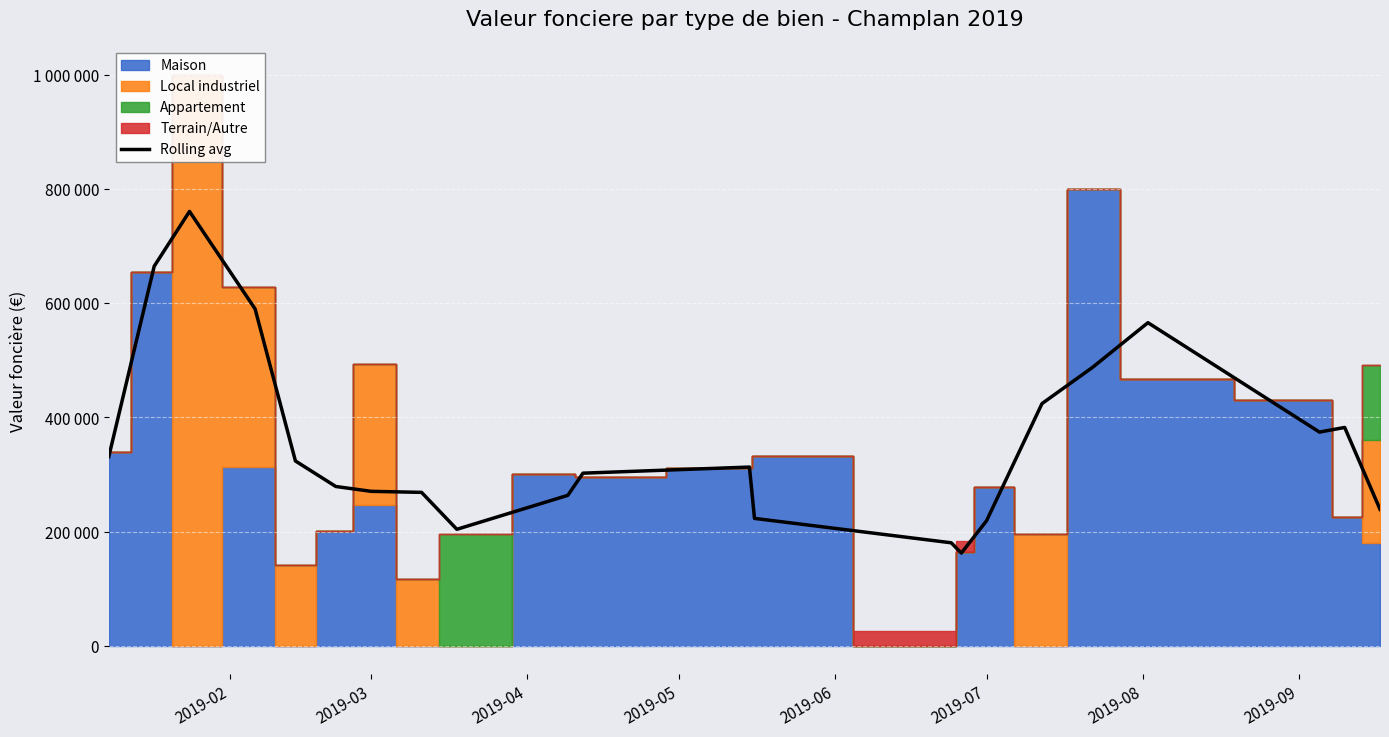

What is the sum of all values?

7829604.0